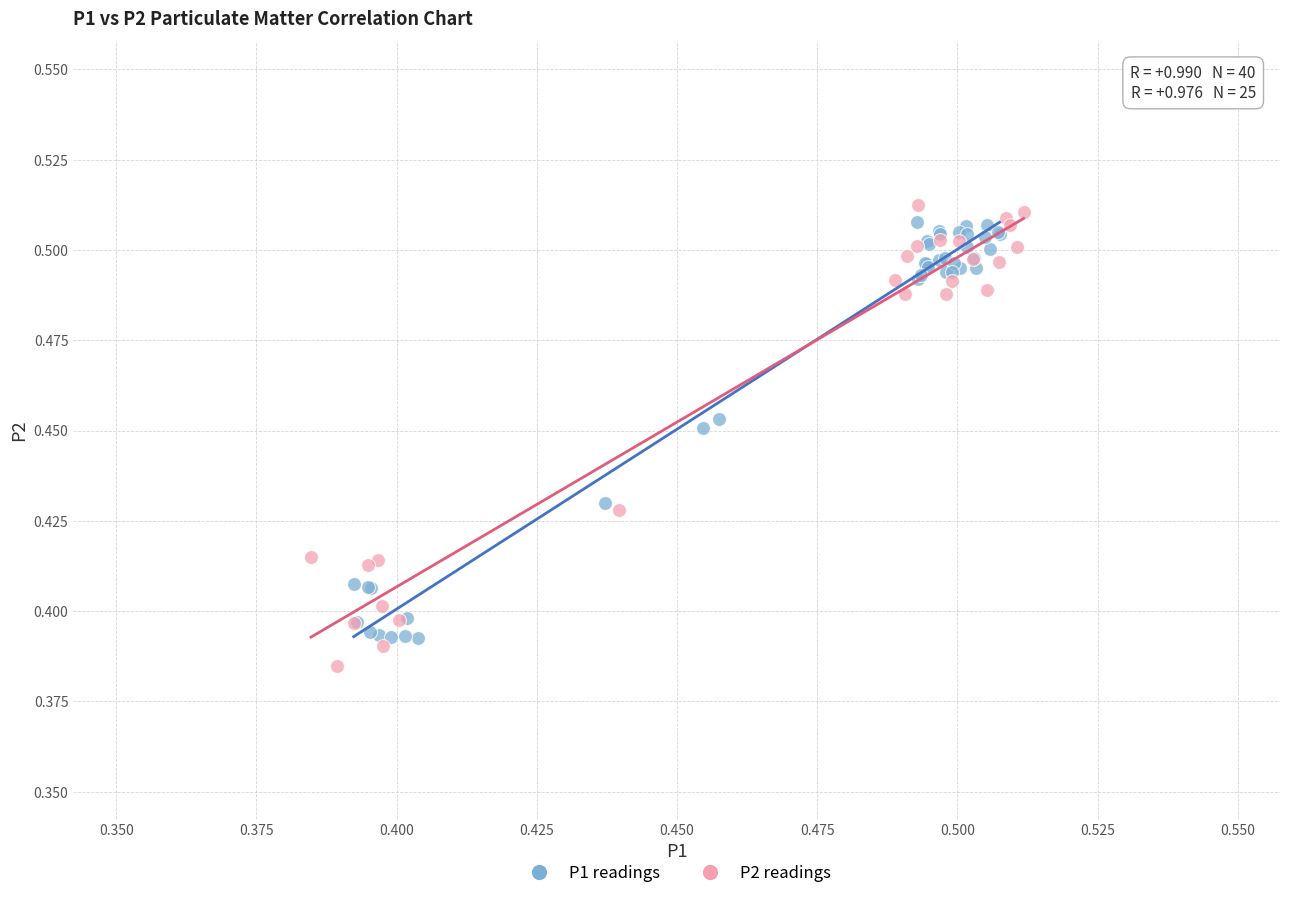

Which series has the widest spread of Y values?

P2 readings